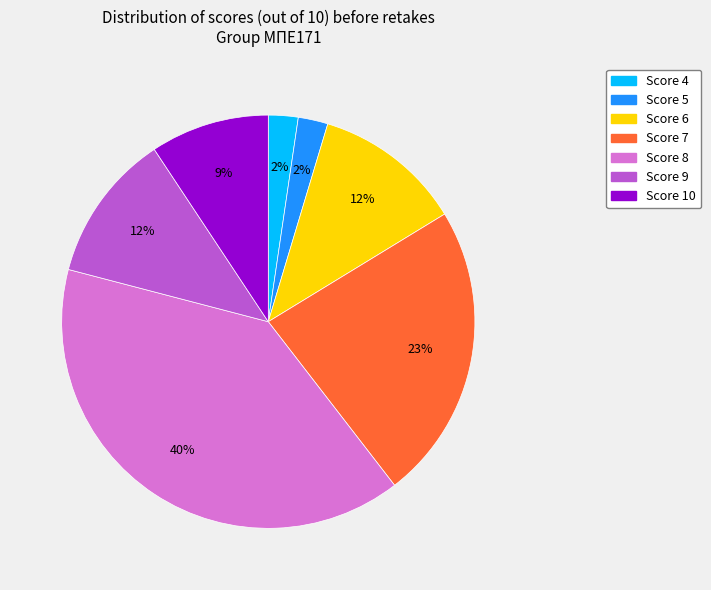

Is there any slice that represents more than half of the pie?

No